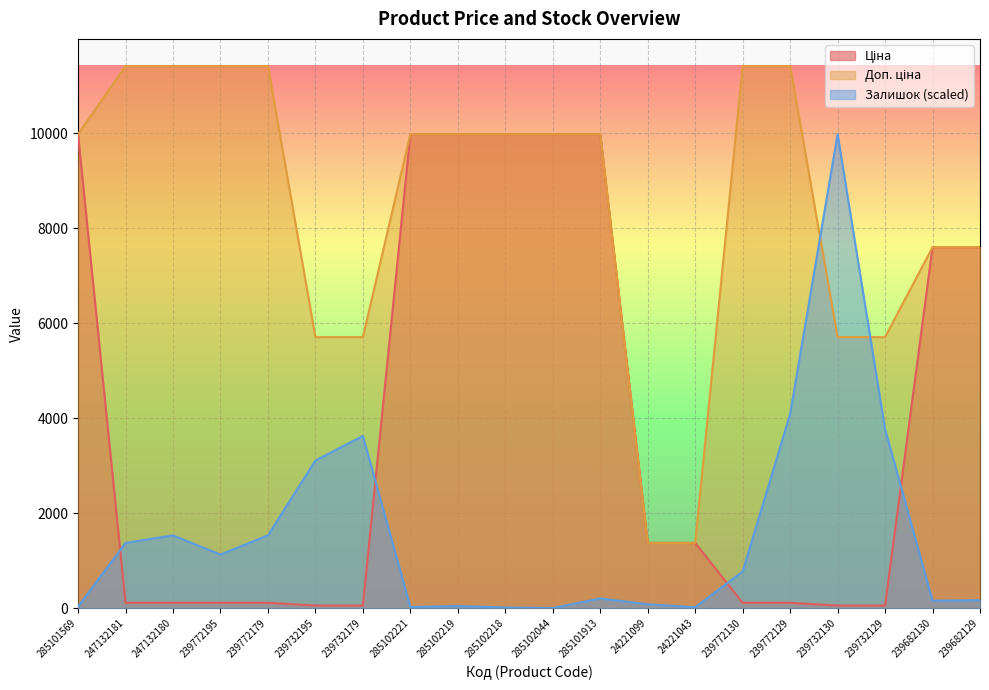

Rank the series at 285102221 from lowest to highest value.

Залишок, Ціна, Доп. ціна